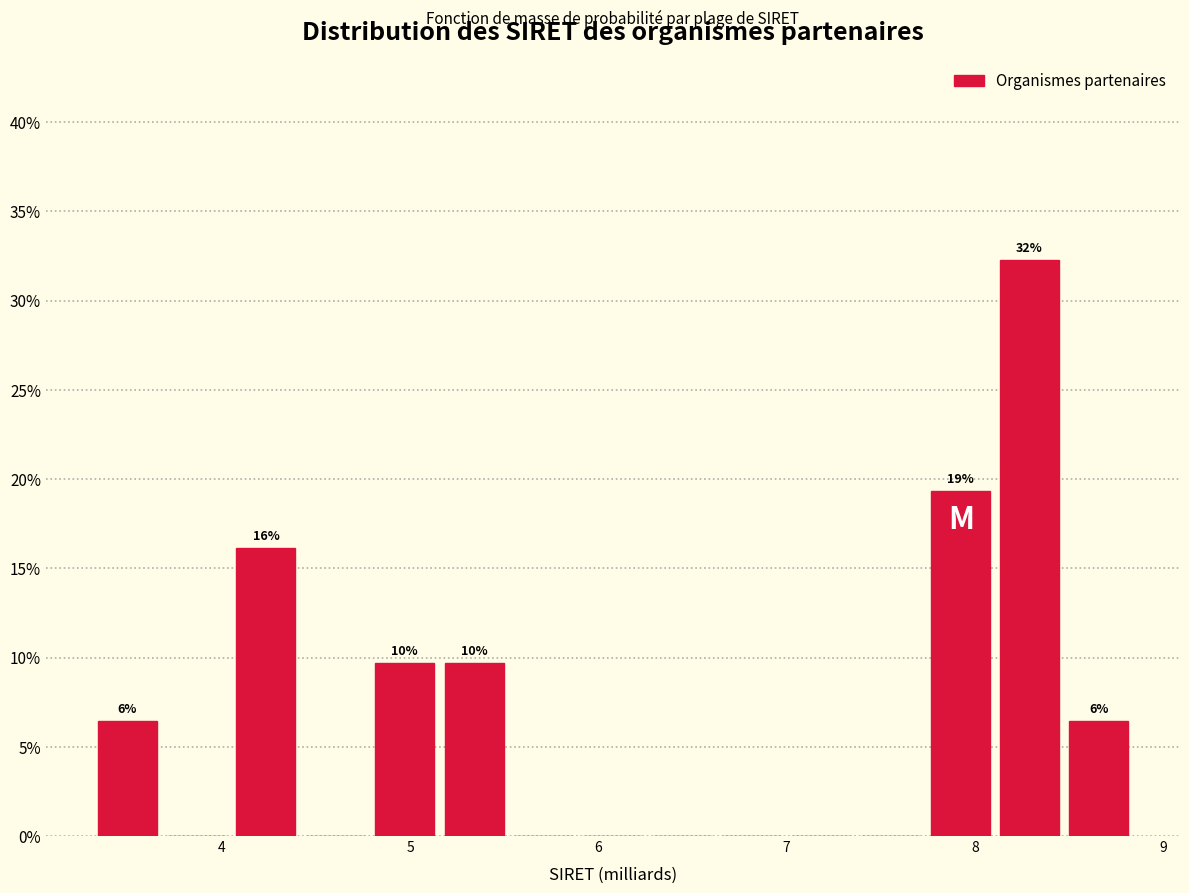

Read against the x-axis, roughly where is the centre of the tallest bar?

8.3